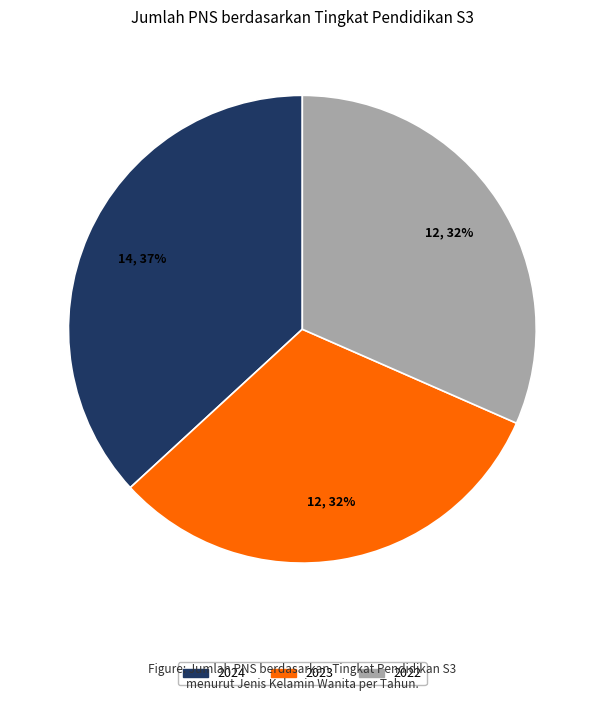

Is there a majority slice in this chart?

No